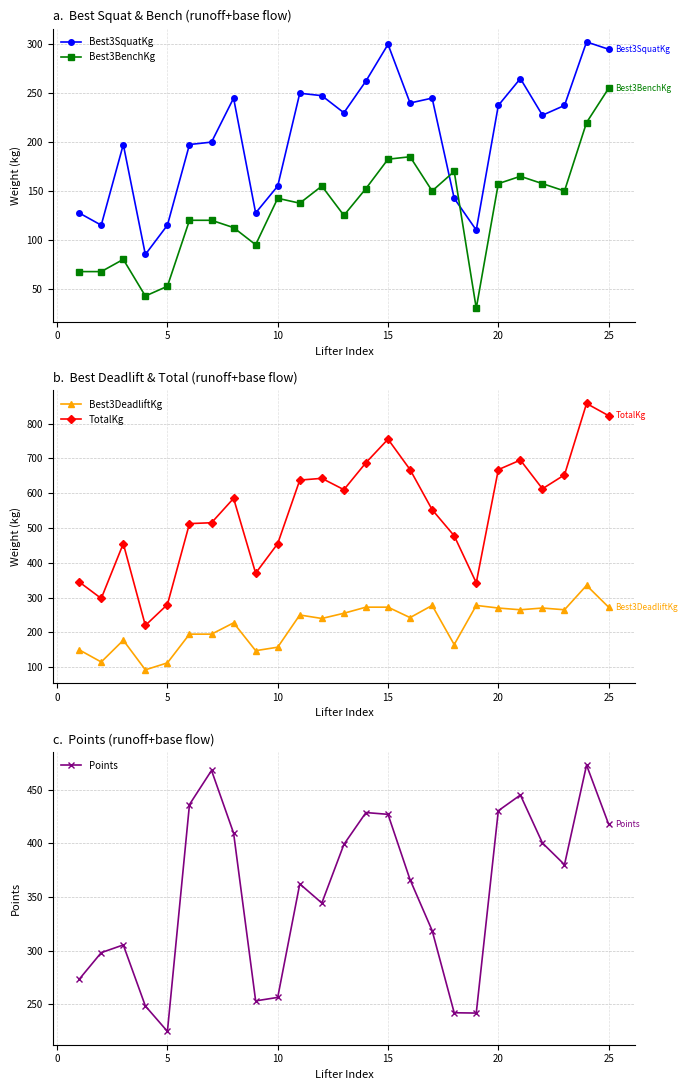

True or false: Best3BenchKg and Points intersect in this chart.

False